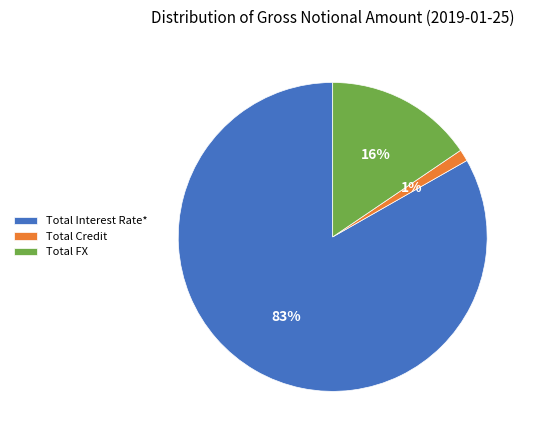

Is the sum of Total FX and Total Interest Rate* greater than half?

Yes